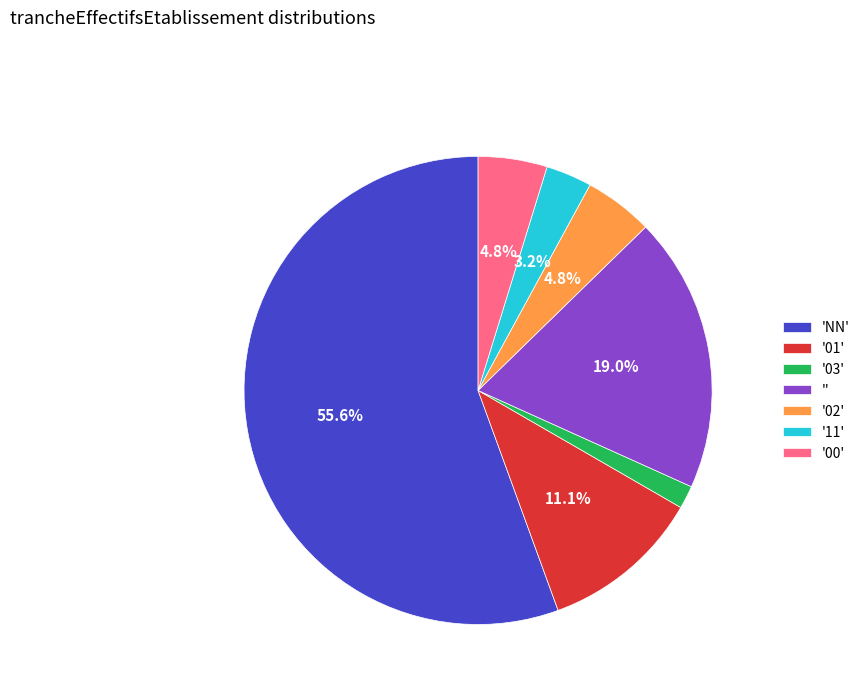

Which has a higher value, '02' or '11'?

'02'